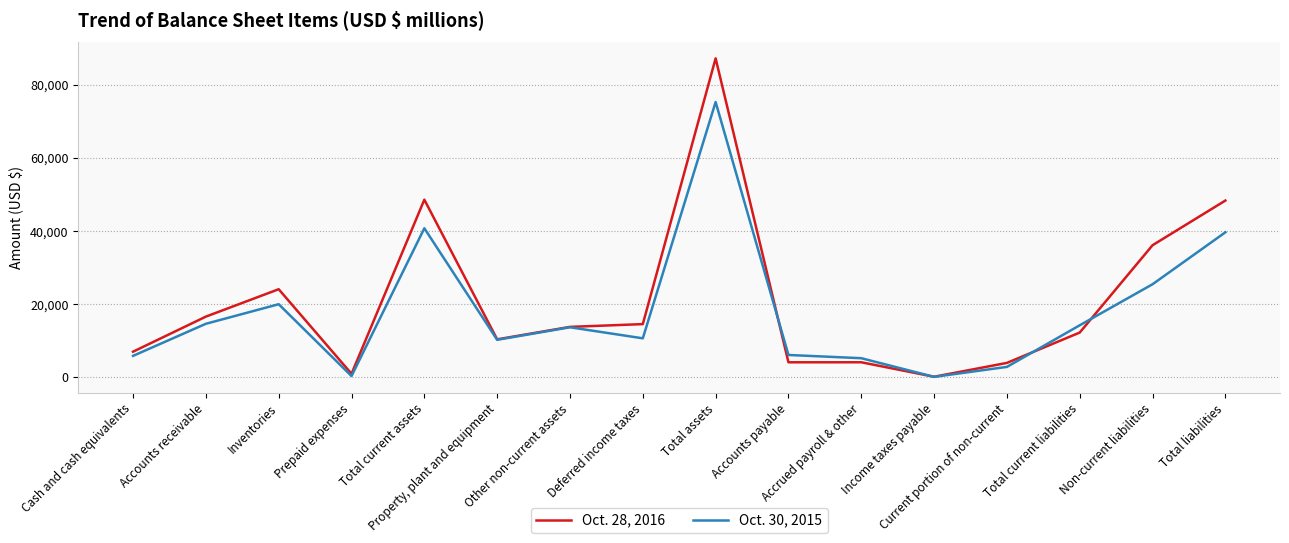

List the series in order of their peak value, lowest first.

Oct. 30, 2015, Oct. 28, 2016